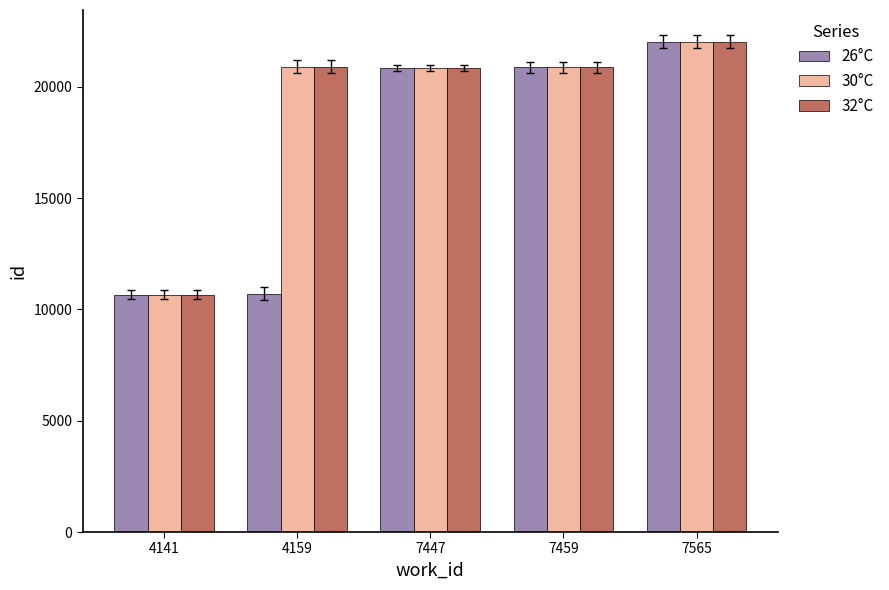

What is the difference between the maximum and minimum values in the 26°C series?

11367